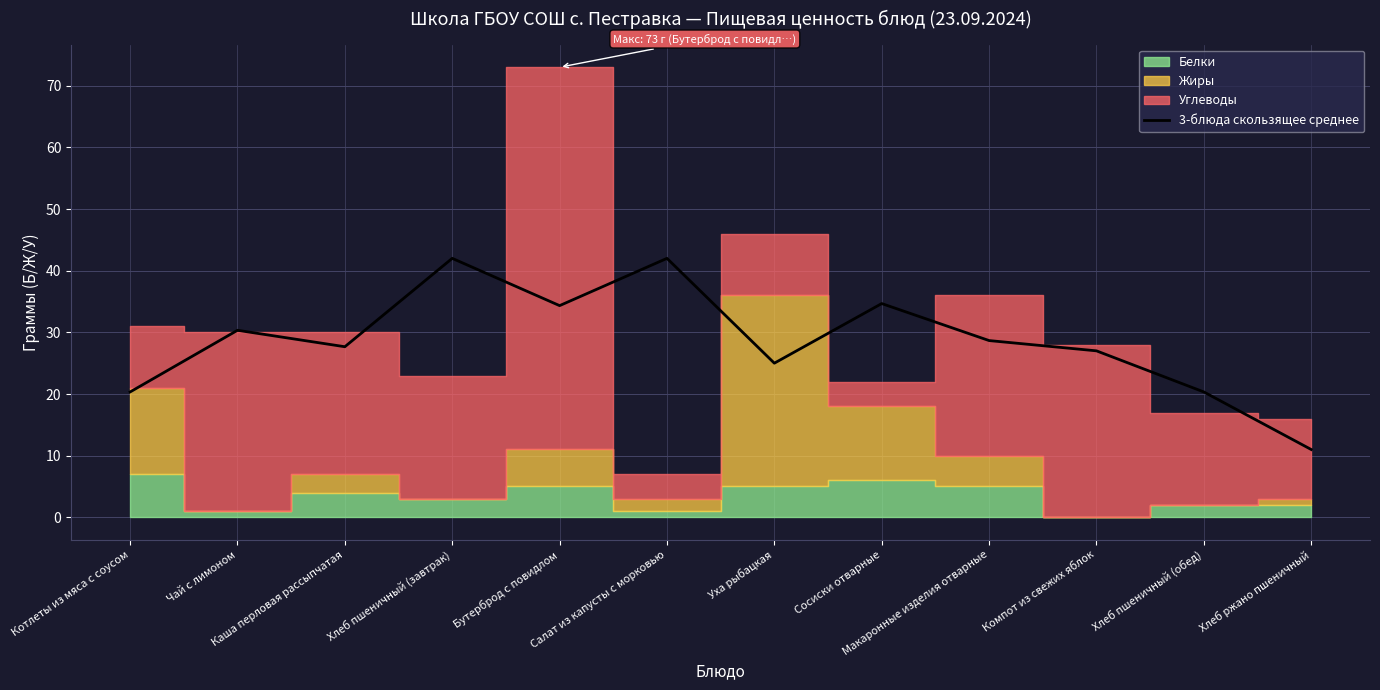

Rank the categories by value from highest to lowest.

Хлеб пшеничный (завтрак), Салат из капусты с морковью, Сосиски отварные, Бутерброд с повидлом, Чай с лимоном, Макаронные изделия отварные, Каша перловая рассыпчатая, Компот из свежих яблок, Уха рыбацкая, Котлеты из мяса с соусом, Хлеб пшеничный (обед), Хлеб ржано пшеничный